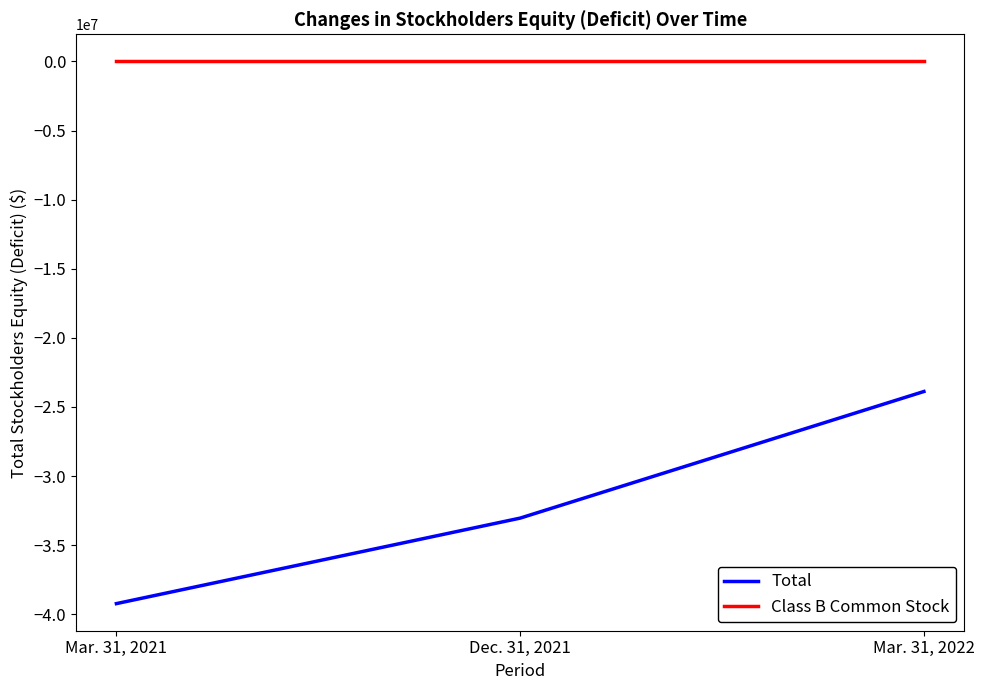

Which label corresponds to the smallest value in the chart?

Mar. 31, 2021